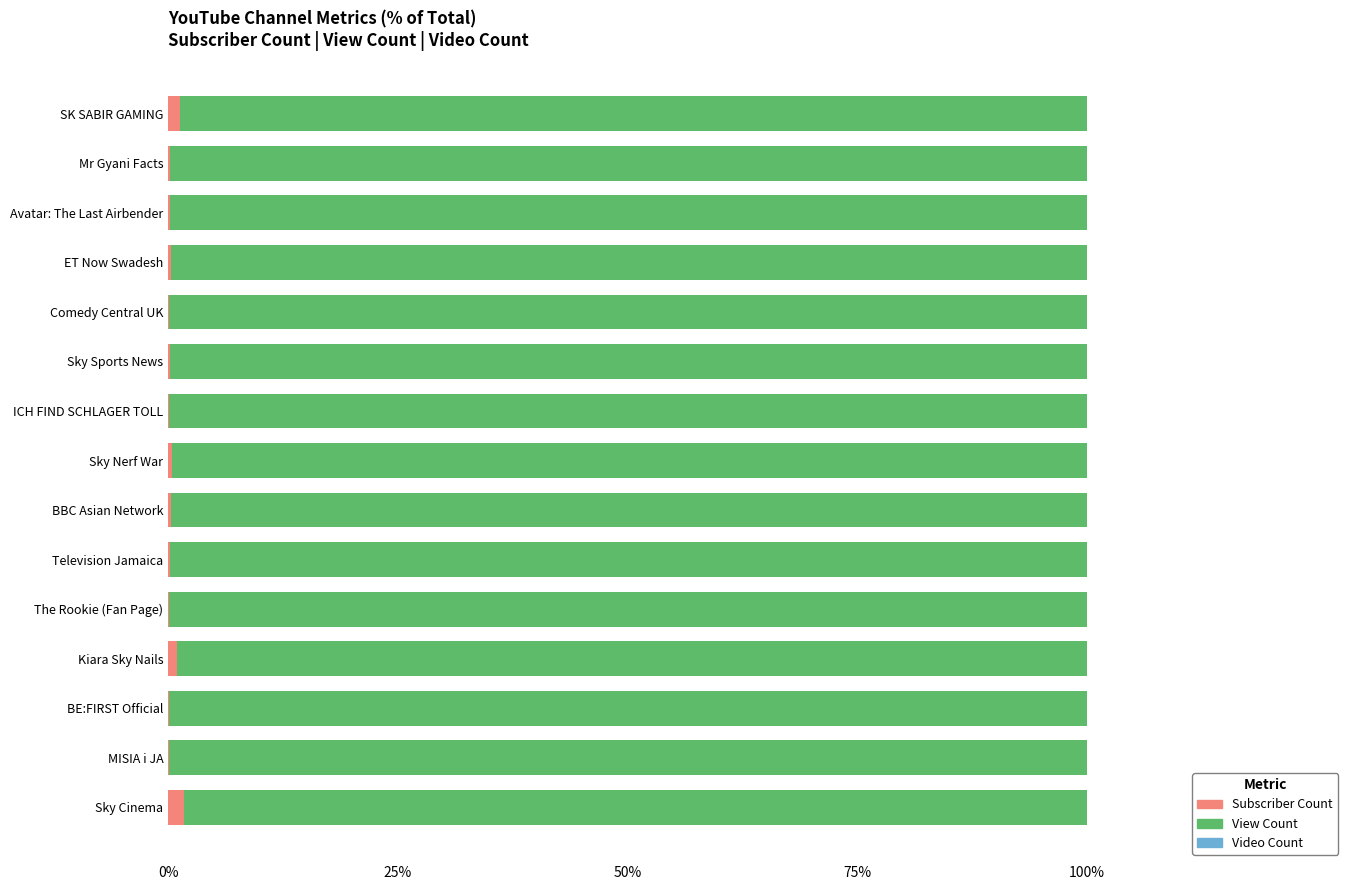

Which series has the largest total across all categories?

View Count